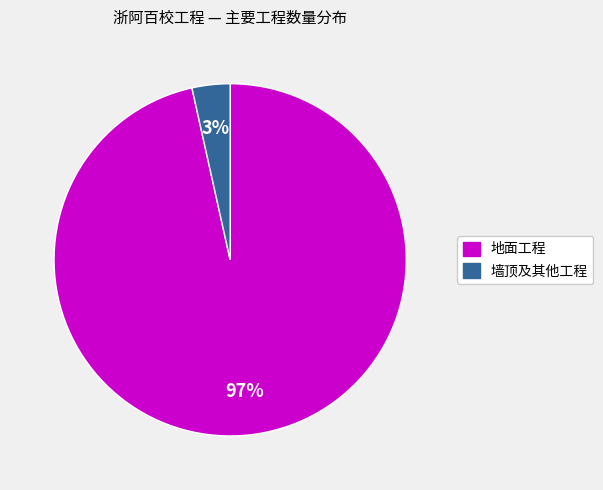

Between 墙顶及其他工程 and 地面工程, which is larger?

地面工程